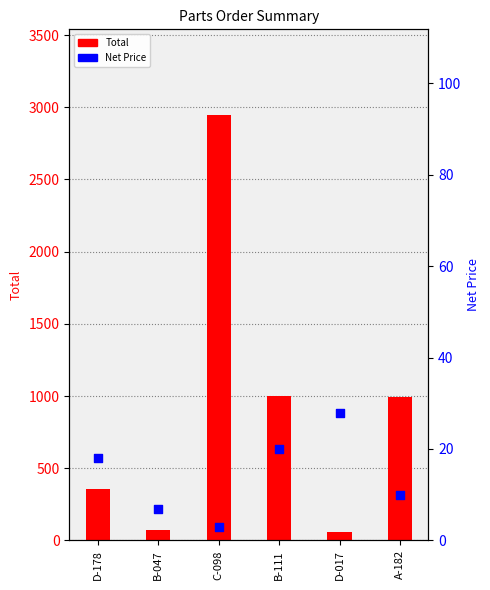

Which series contains the lowest Y value?

Net Price